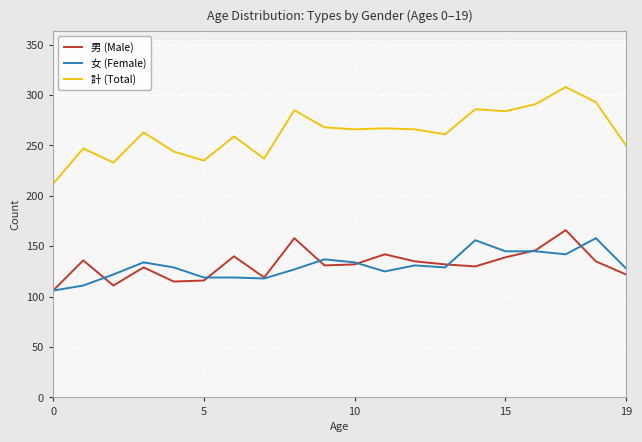

How many intersections are there between 女 (Female) and 男 (Male)?

7